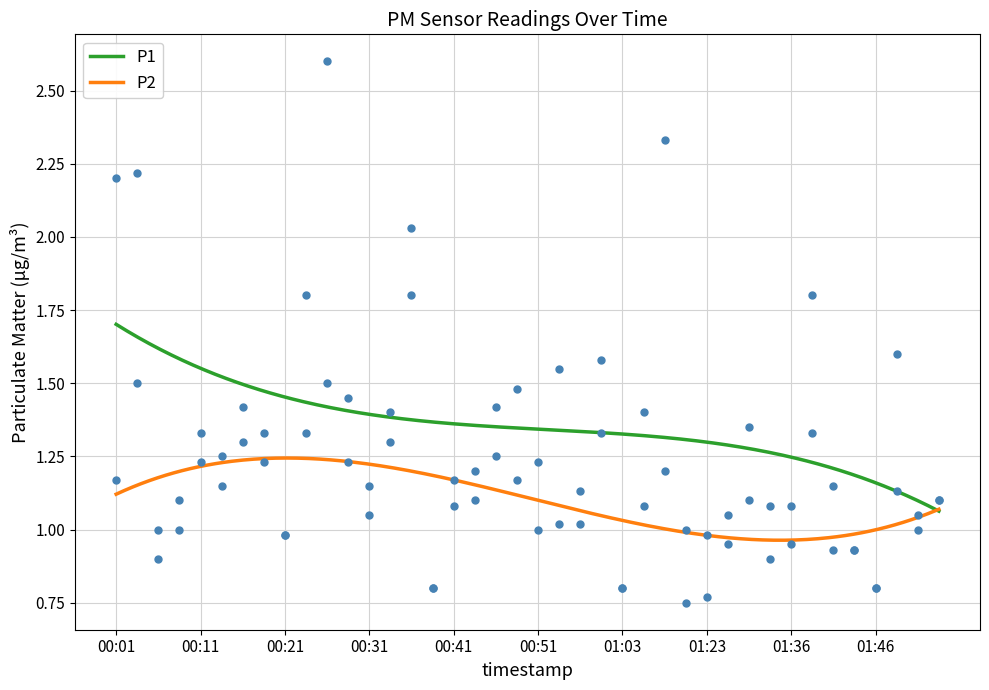

Which series reaches the minimum Y coordinate?

P2